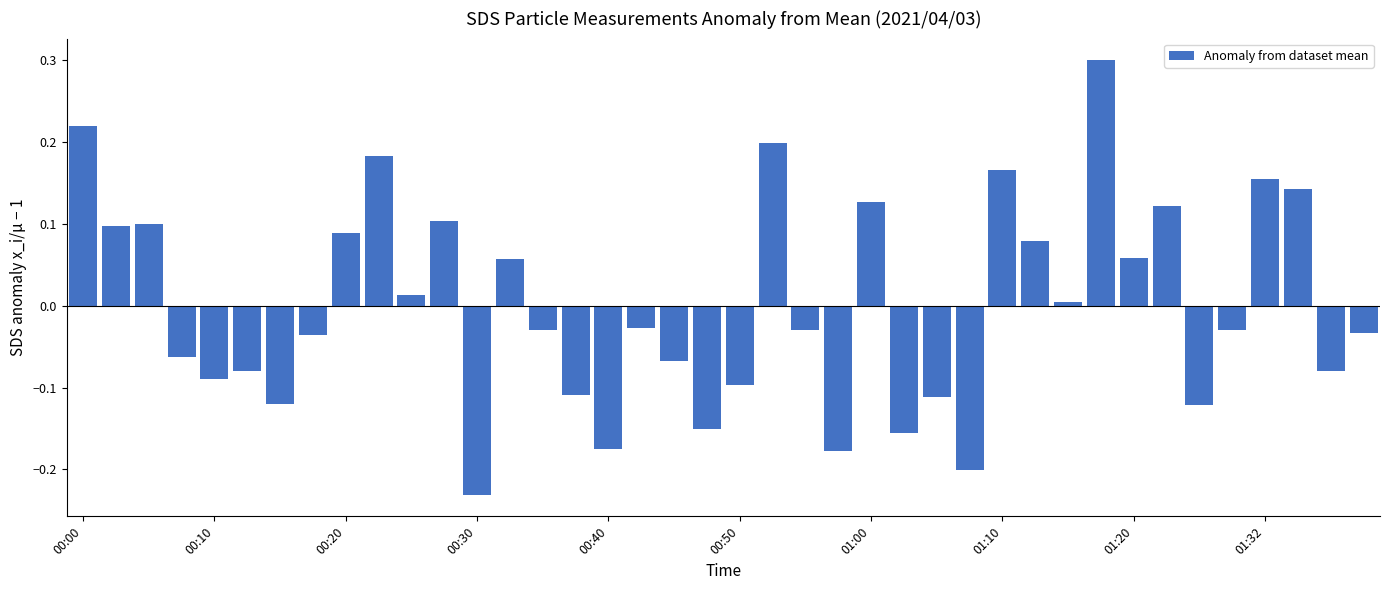

What is the difference between the second highest and second lowest values?

0.4